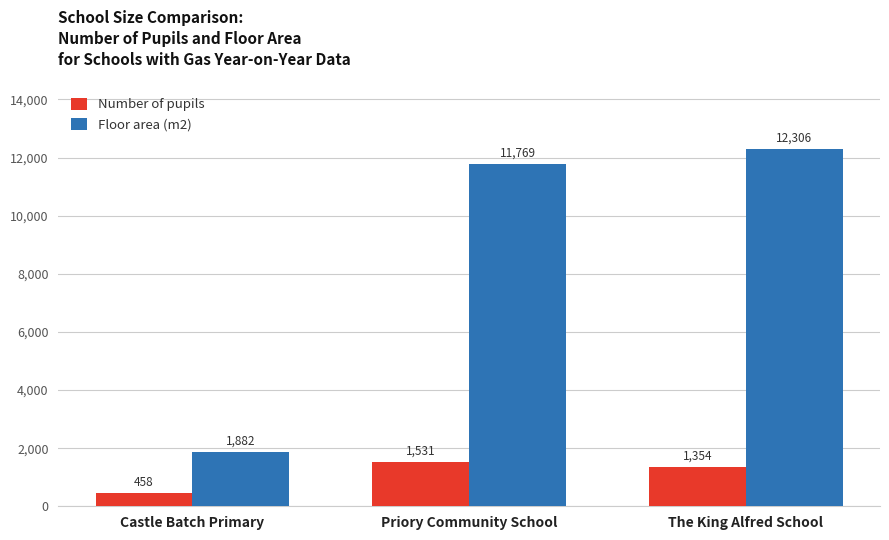

What is the total value across all series at Castle Batch Primary?

2340